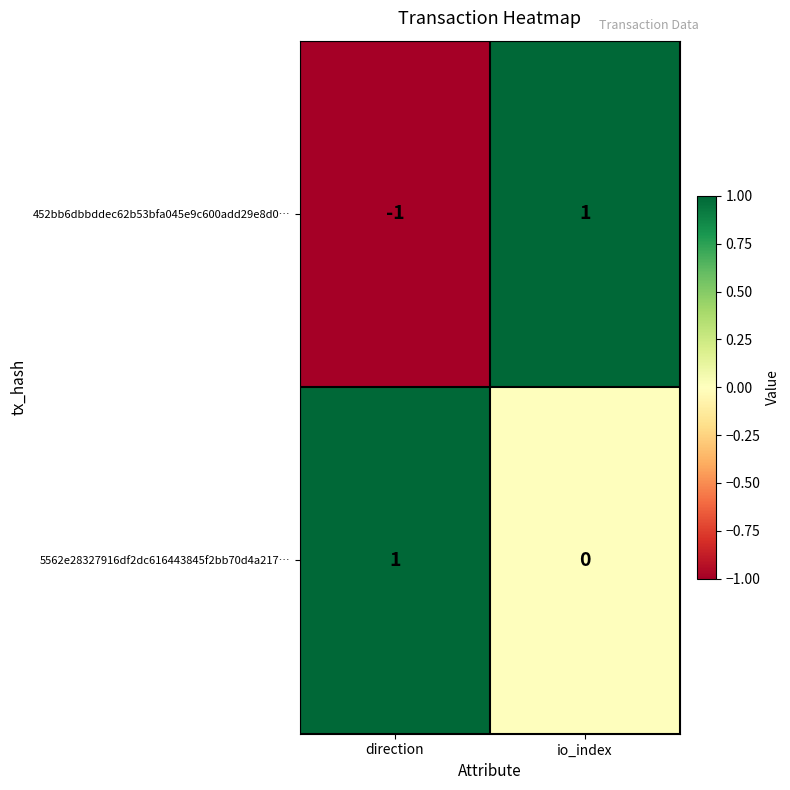

How many values in 452bb6dbbddec62b53bfa045e9c600add29e8d0… are below zero?

1